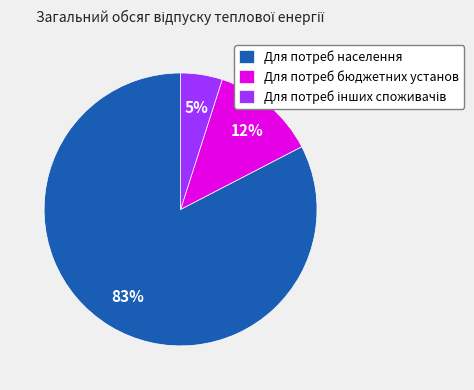

To the nearest percent, what is the difference between the largest and smallest slice percentages?

78%